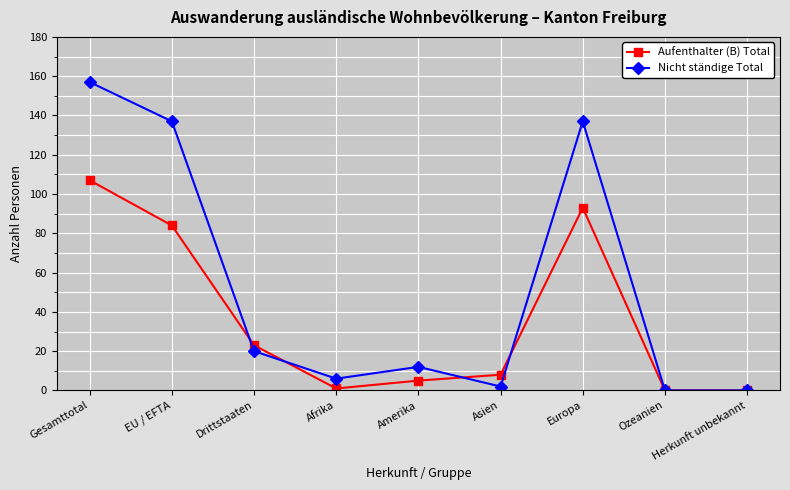

List the series in order of their peak value, highest first.

Nicht ständige Total, Aufenthalter (B) Total